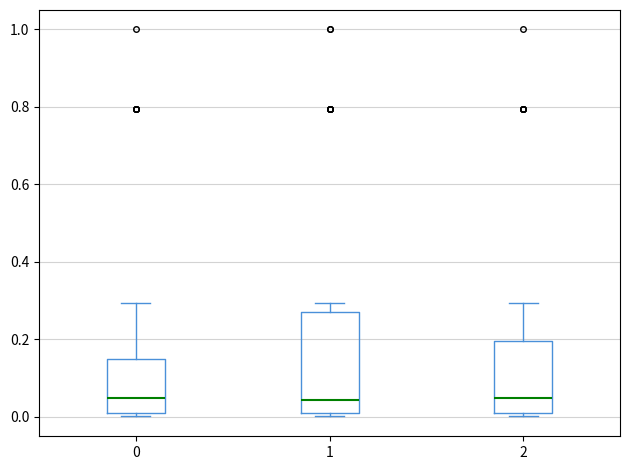

Where is the lower edge of the box at x = 0 on the y-axis? The values are not printed on the chart, so give them approximately, as read against the axis.

0.02